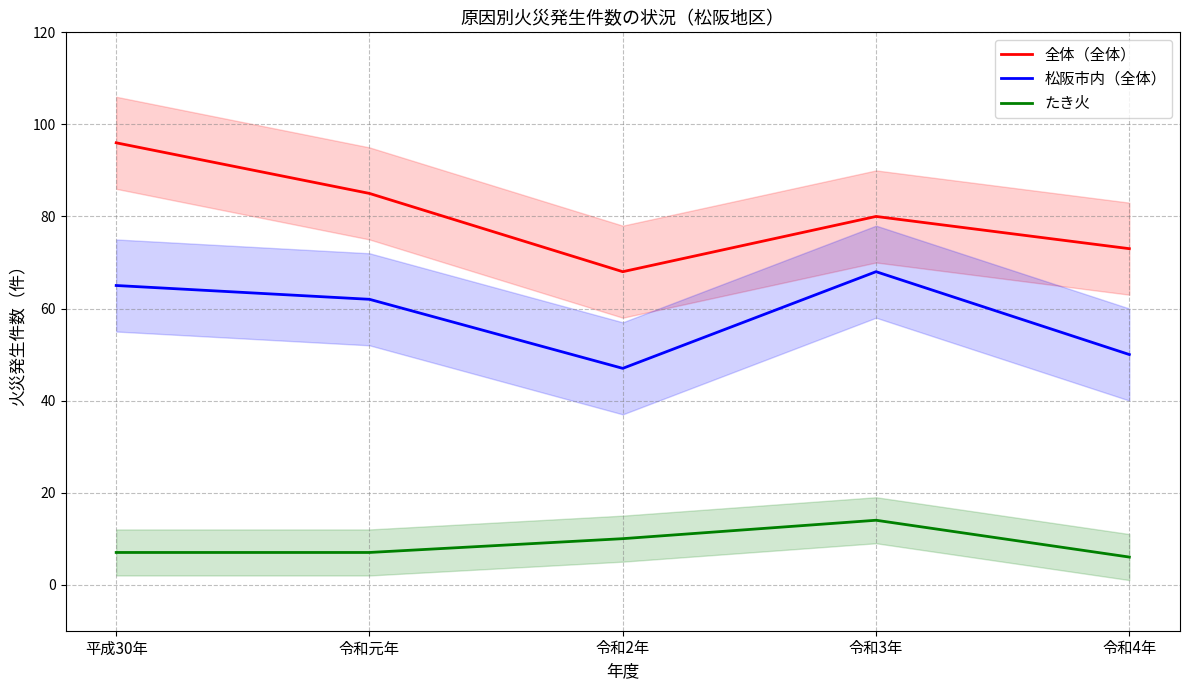

How many data points in たき火 are less than 7?

1